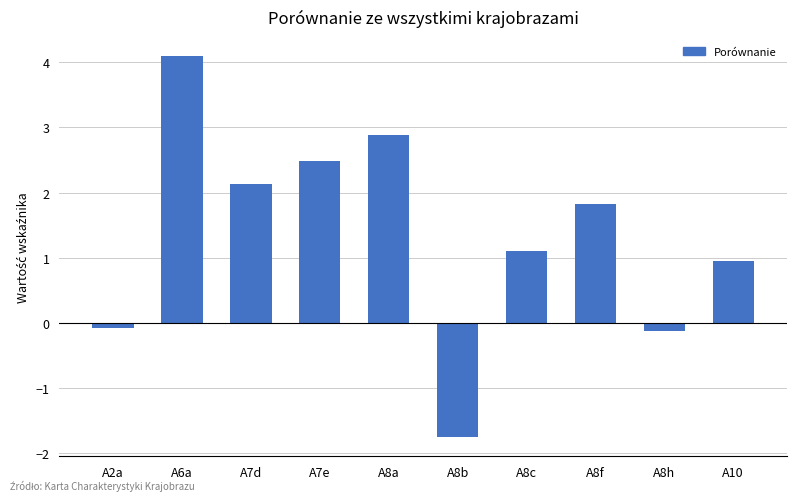

The chart shows a value of 1.1 at A8c. True or false?

True